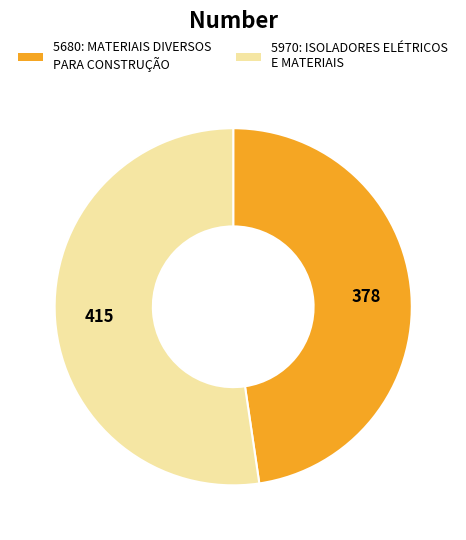

True or false: 5970: ISOLADORES ELÉTRICOS E MATERIAIS accounts for 47% of the total.

False